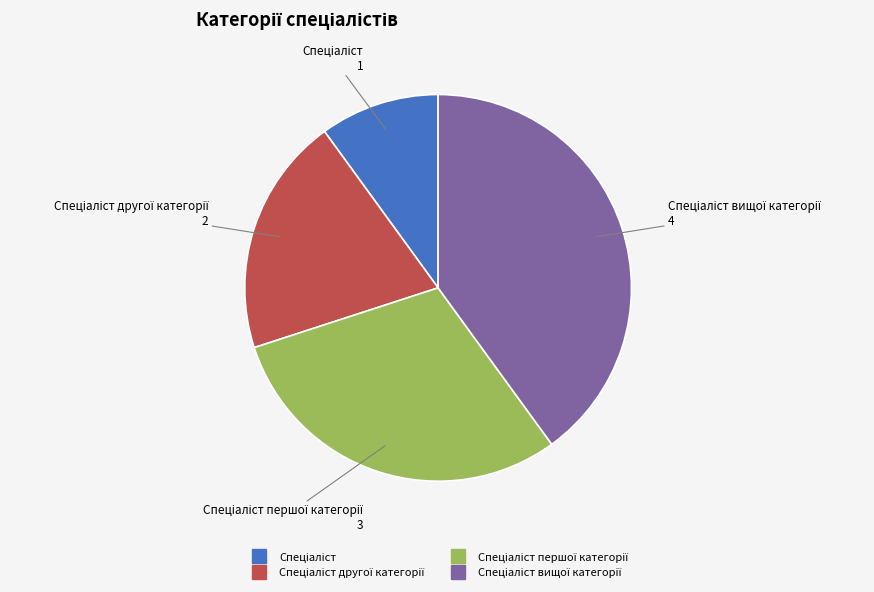

Is there any slice that represents more than half of the pie?

No